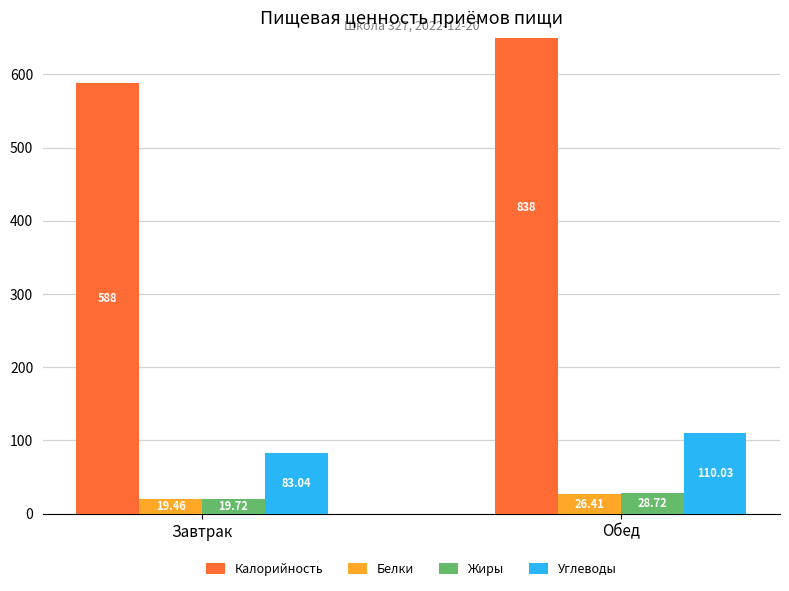

Which label corresponds to the largest value in the chart?

Обед